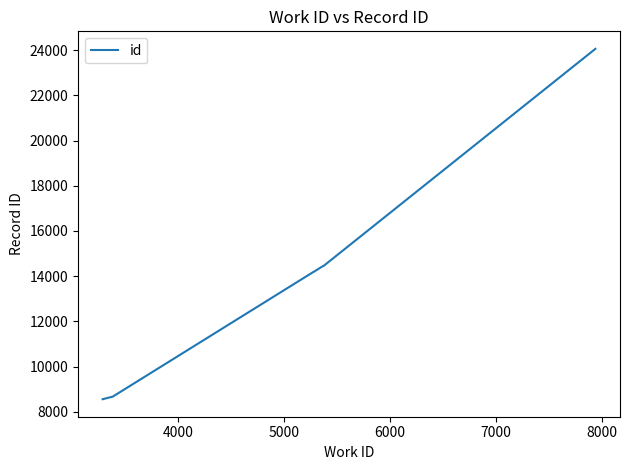

Does the chart have visible grid lines?

No